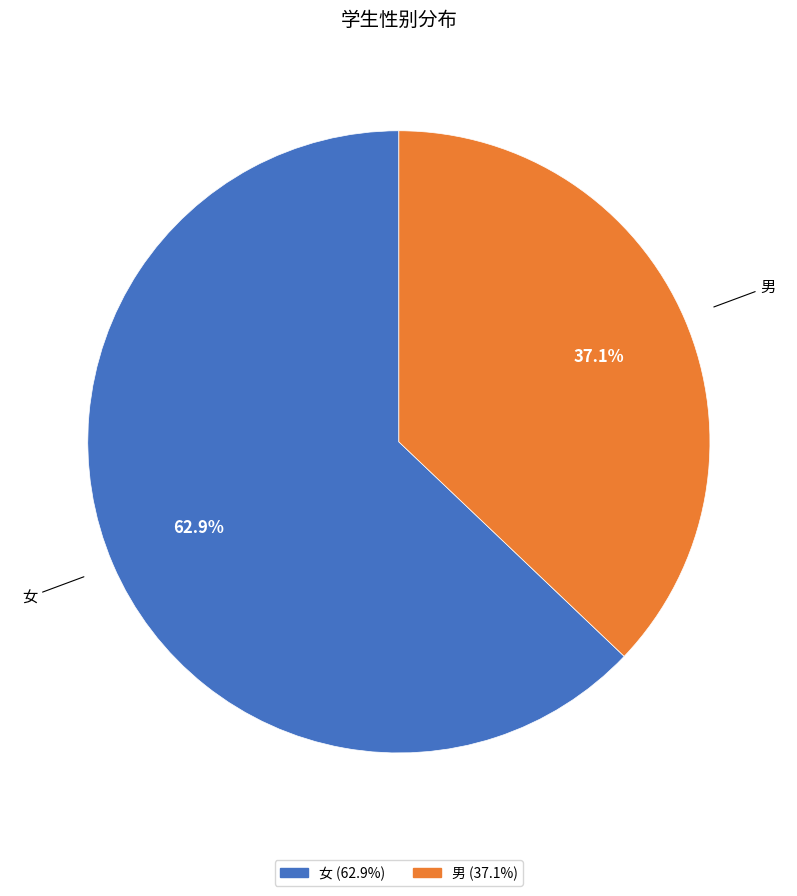

Which slice represents more than half of the pie?

女